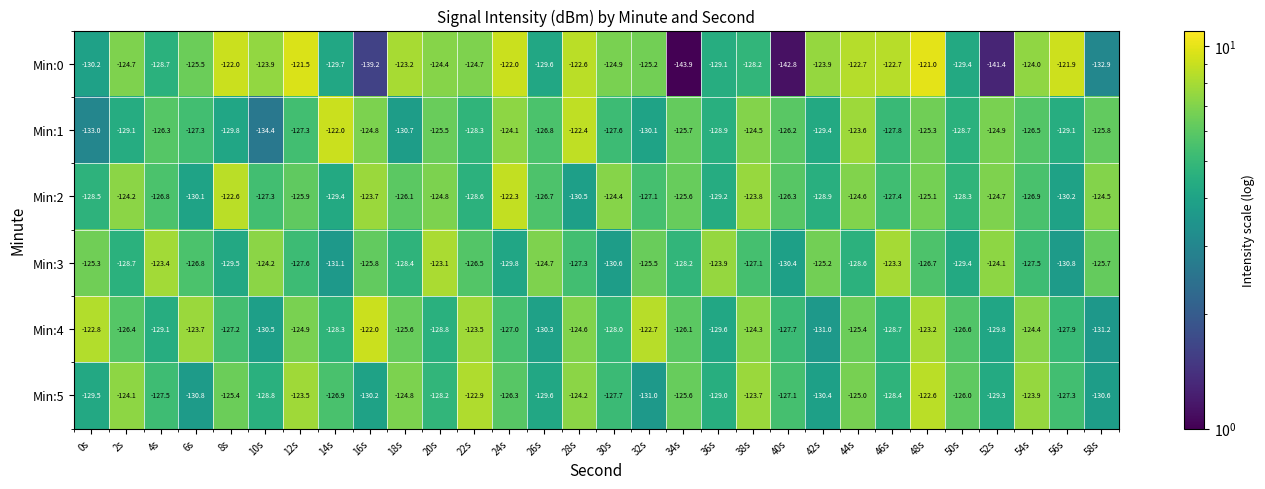

The Min:3 series shows -81.0 at 6s. True or false?

False